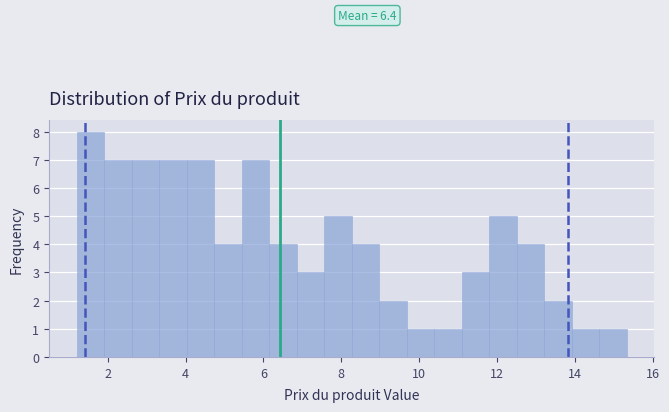

Around what value on the x-axis is the tallest bar? Give the approximate position of its centre, as read against the axis.

1.6